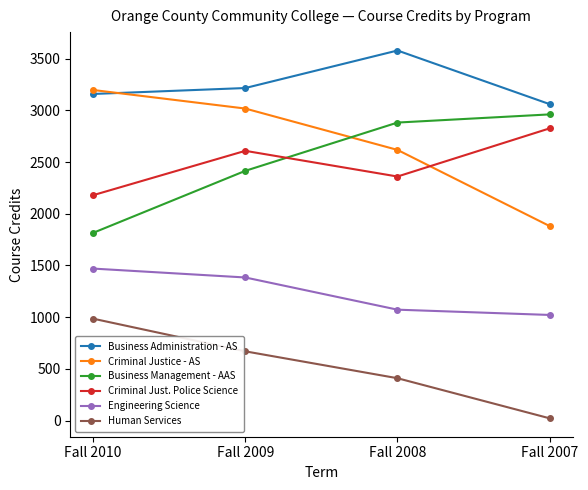

How many lines are shown in the chart?

6